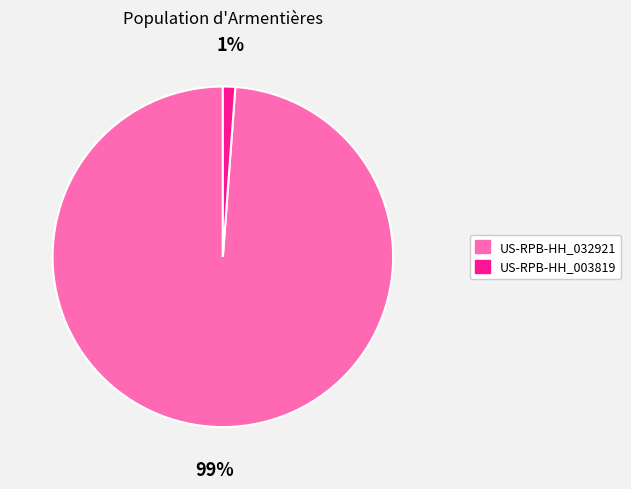

To the nearest percent, what portion does US-RPB-HH_032921 represent?

99%